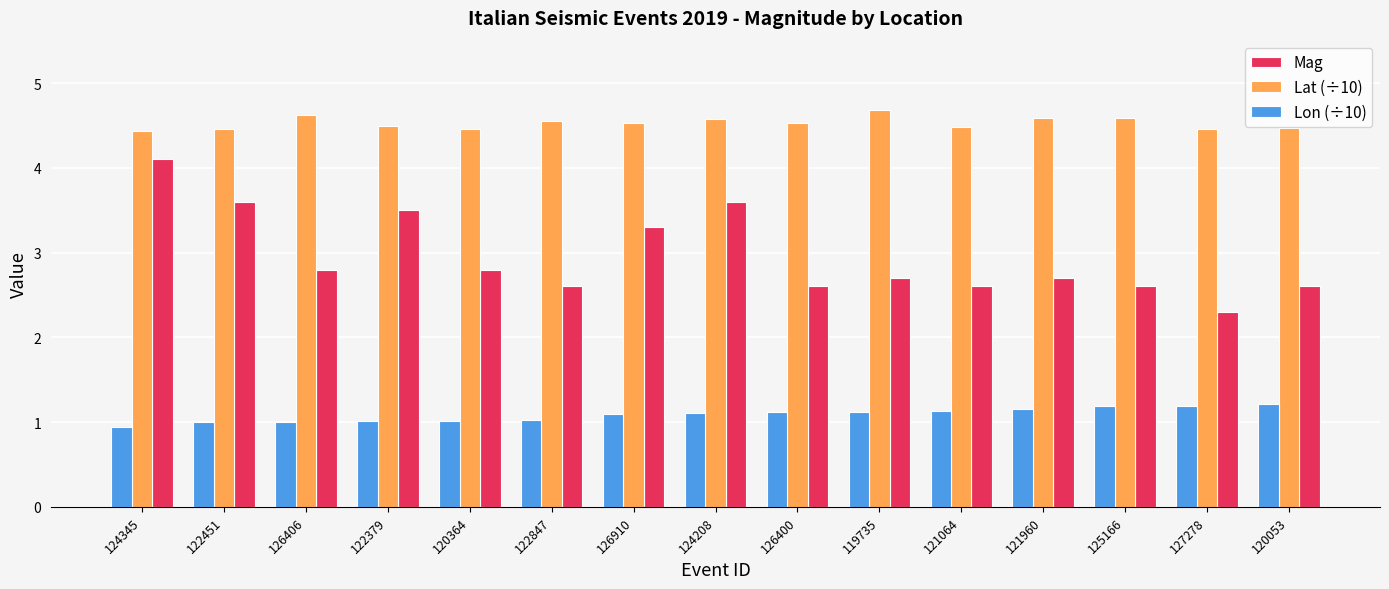

Rank the series by their average value, from highest to lowest.

Lat (÷10), Mag, Lon (÷10)